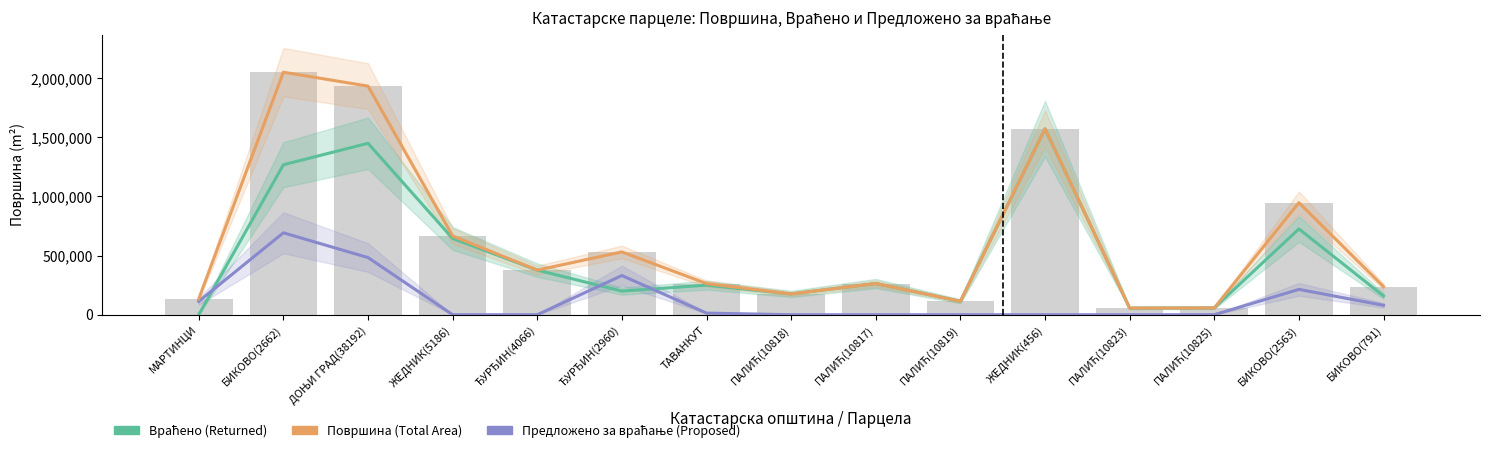

True or false: Предложено за враћање (Proposed) has a value of 214051 at БИКОВО(2563).

True